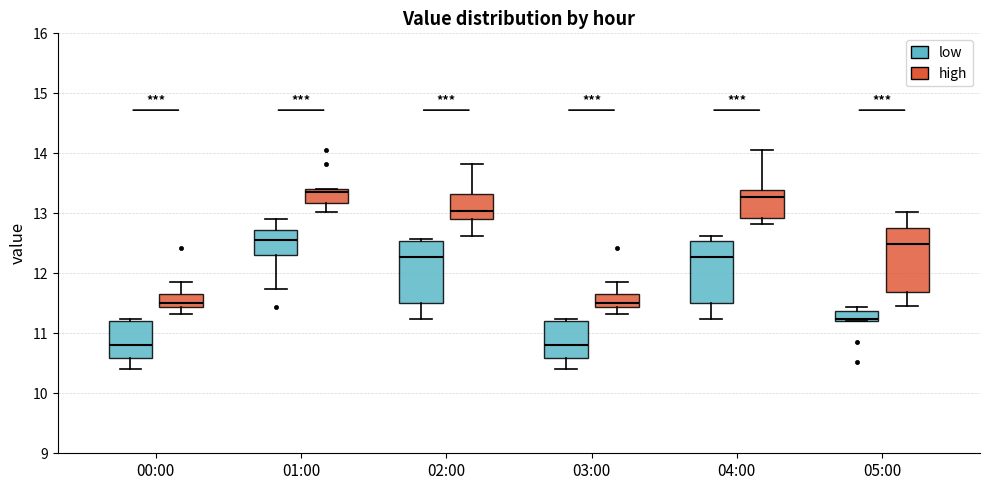

Reading left to right, transcribe this box plot: for each box, give where its median line is, the range the box spans, and where its two whiskers end, as read against the y-axis. The values are not printed on the chart, so give them approximately, as read against the axis.

00:00 (low): median 10.8, box 10.6 to 11.2, whiskers 10.4 to 11.2 (just above the box's upper edge)
00:00 (high): median 11.5, box 11.4 to 11.7, whiskers 11.3 to 11.9
01:00 (low): median 12.6, box 12.3 to 12.7, whiskers 11.7 to 12.9
01:00 (high): median 13.4 (just below the box's upper edge), box 13.2 to 13.4, whiskers 13.0 to 13.4
02:00 (low): median 12.3, box 11.5 to 12.5, whiskers 11.2 to 12.6
02:00 (high): median 13.0, box 12.9 to 13.3, whiskers 12.6 to 13.8
03:00 (low): median 10.8, box 10.6 to 11.2, whiskers 10.4 to 11.2 (just above the box's upper edge)
03:00 (high): median 11.5, box 11.4 to 11.7, whiskers 11.3 to 11.9
04:00 (low): median 12.3, box 11.5 to 12.5, whiskers 11.2 to 12.6
04:00 (high): median 13.3, box 12.9 to 13.4, whiskers 12.8 to 14.1
05:00 (low): median 11.2 (just above the box's lower edge), box 11.2 to 11.4, whiskers 11.2 to 11.4 (just above the box's upper edge)
05:00 (high): median 12.5, box 11.7 to 12.8, whiskers 11.5 to 13.0